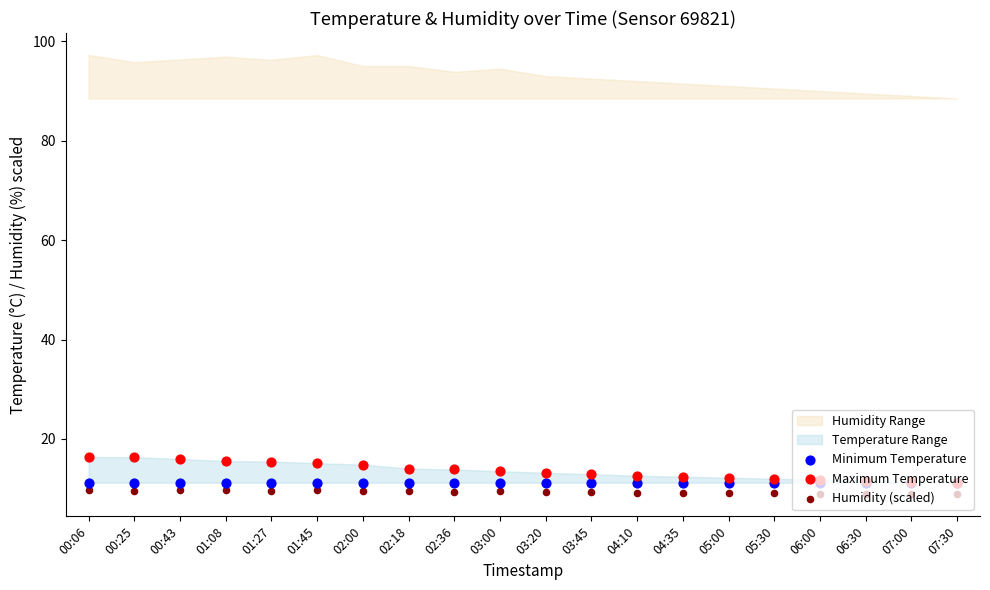

At which category is the sum across all series the highest?

00:06